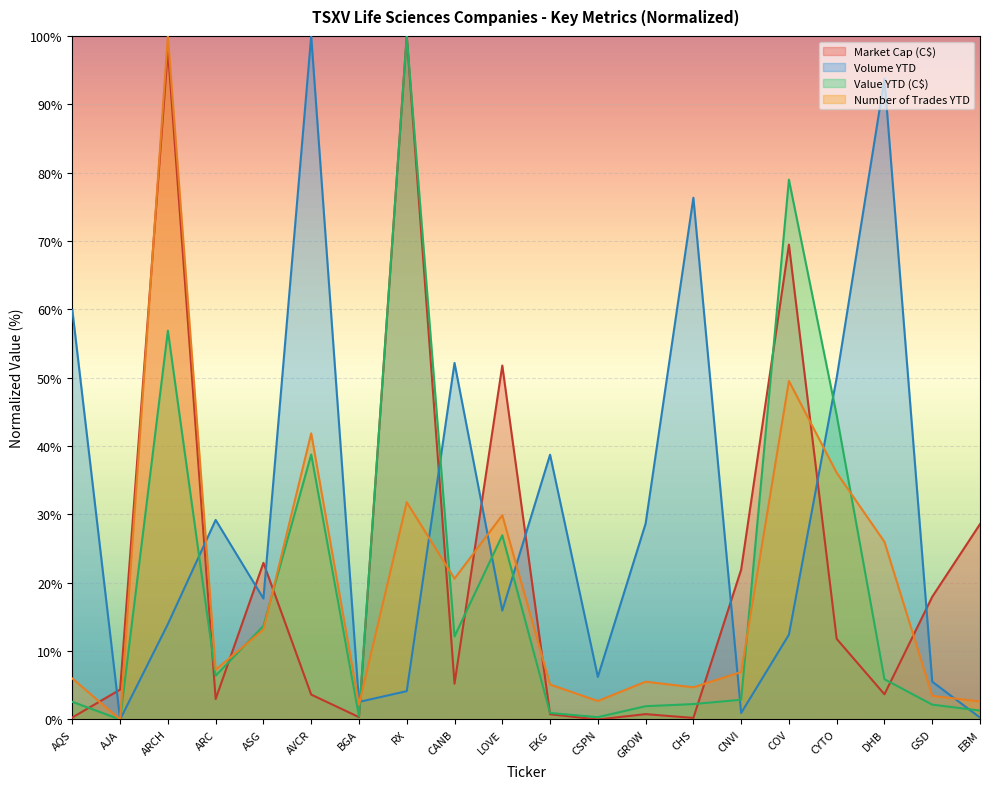

What is the label of the 17th point from the left?

CYTO